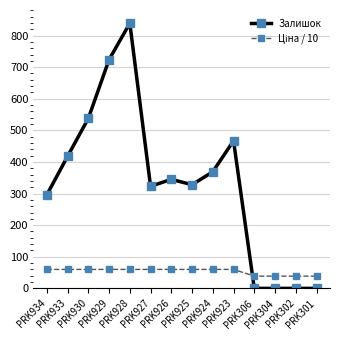

What is the average value of the Залишок series?

331.9